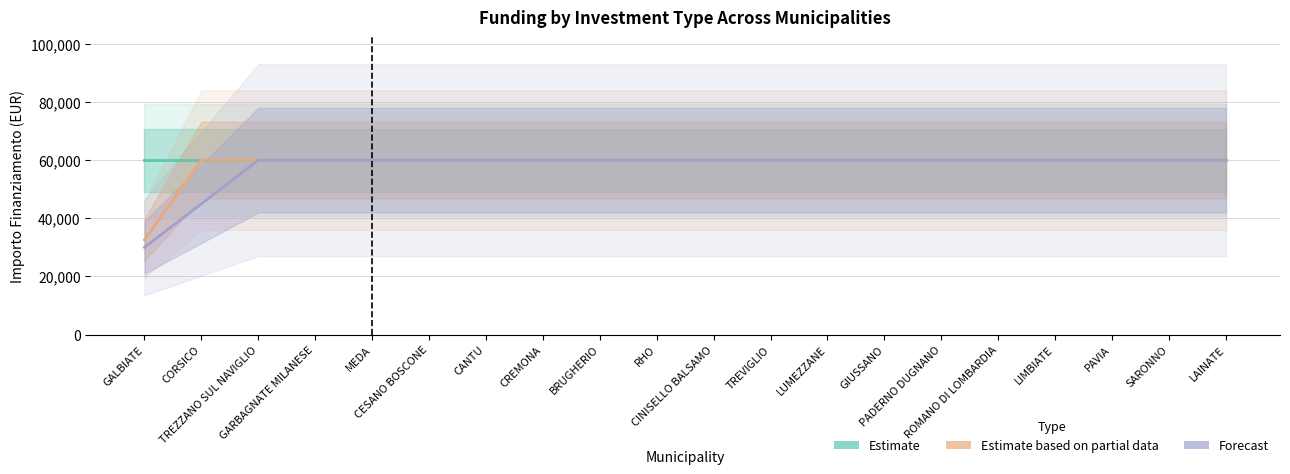

Reading left to right, transcribe all the data shown in this chart.

Estimate (Inv. 1.4): GALBIATE=59966.0	CORSICO=59966.0	TREZZANO SUL NAVIGLIO=59966.0	GARBAGNATE MILANESE=59966.0	MEDA=59966.0	CESANO BOSCONE=59966.0	CANTU=59966.0	CREMONA=59966.0	BRUGHERIO=59966.0	RHO=59966.0	CINISELLO BALSAMO=59966.0	TREVIGLIO=59966.0	LUMEZZANE=59966.0	GIUSSANO=59966.0	PADERNO DUGNANO=59966.0	ROMANO DI LOMBARDIA=59966.0	LIMBIATE=59966.0	PAVIA=59966.0	SARONNO=59966.0	LAINATE=59966.0
Estimate based on partial data (Inv. 1.4): GALBIATE=32589.0	CORSICO=59966.0	TREZZANO SUL NAVIGLIO=59966.0	GARBAGNATE MILANESE=59966.0	MEDA=59966.0	CESANO BOSCONE=59966.0	CANTU=59966.0	CREMONA=59966.0	BRUGHERIO=59966.0	RHO=59966.0	CINISELLO BALSAMO=59966.0	TREVIGLIO=59966.0	LUMEZZANE=59966.0	GIUSSANO=59966.0	PADERNO DUGNANO=59966.0	ROMANO DI LOMBARDIA=59966.0	LIMBIATE=59966.0	PAVIA=59966.0	SARONNO=59966.0	LAINATE=59966.0
Forecast (Inv. 1.4): GALBIATE=29983.0	CORSICO=44974.5	TREZZANO SUL NAVIGLIO=59966.0	GARBAGNATE MILANESE=59966.0	MEDA=59966.0	CESANO BOSCONE=59966.0	CANTU=59966.0	CREMONA=59966.0	BRUGHERIO=59966.0	RHO=59966.0	CINISELLO BALSAMO=59966.0	TREVIGLIO=59966.0	LUMEZZANE=59966.0	GIUSSANO=59966.0	PADERNO DUGNANO=59966.0	ROMANO DI LOMBARDIA=59966.0	LIMBIATE=59966.0	PAVIA=59966.0	SARONNO=59966.0	LAINATE=59966.0